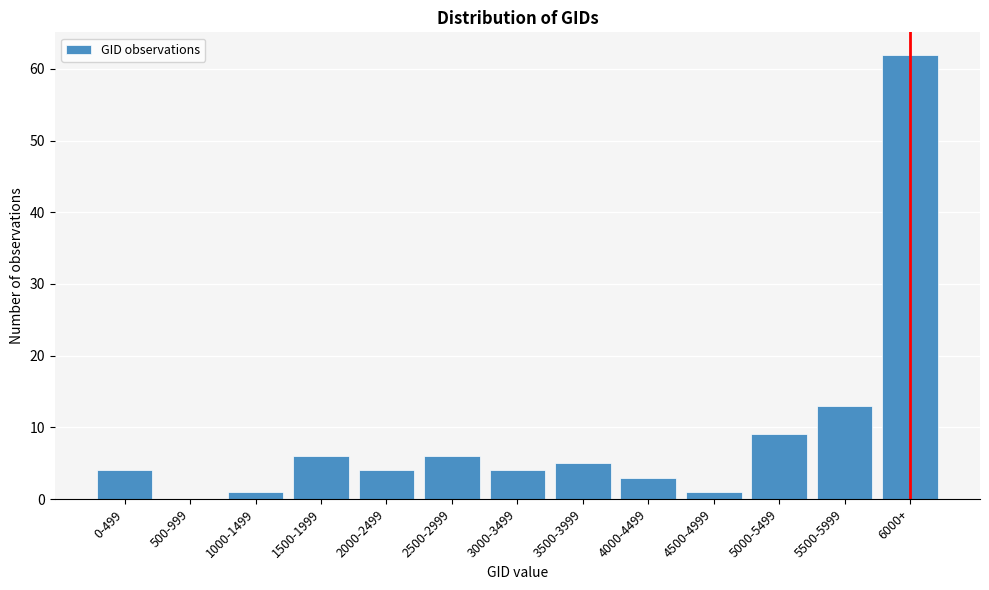

Reading left to right, extract all data points from this chart.

0-499=4	500-999=0	1000-1499=1	1500-1999=6	2000-2499=4	2500-2999=6	3000-3499=4	3500-3999=5	4000-4499=3	4500-4999=1	5000-5499=9	5500-5999=13	6000+=62